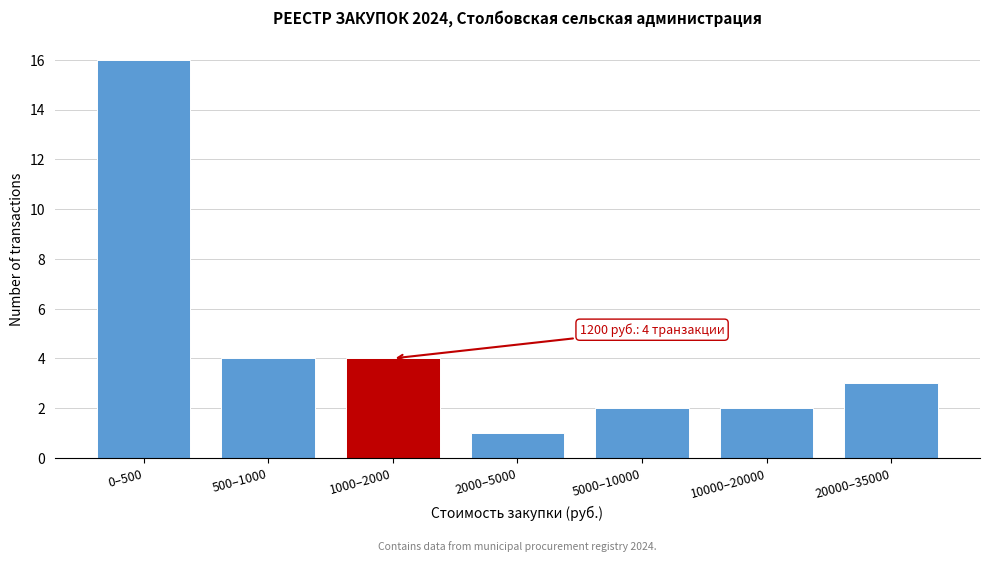

Reading right to left, transcribe all the data shown in this chart.

3	2	2	1	4	4	16